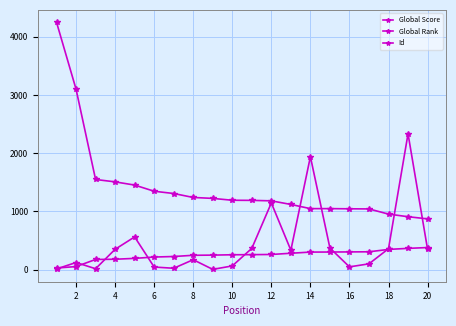

What is the difference between the maximum and minimum values in the Id series?

2331